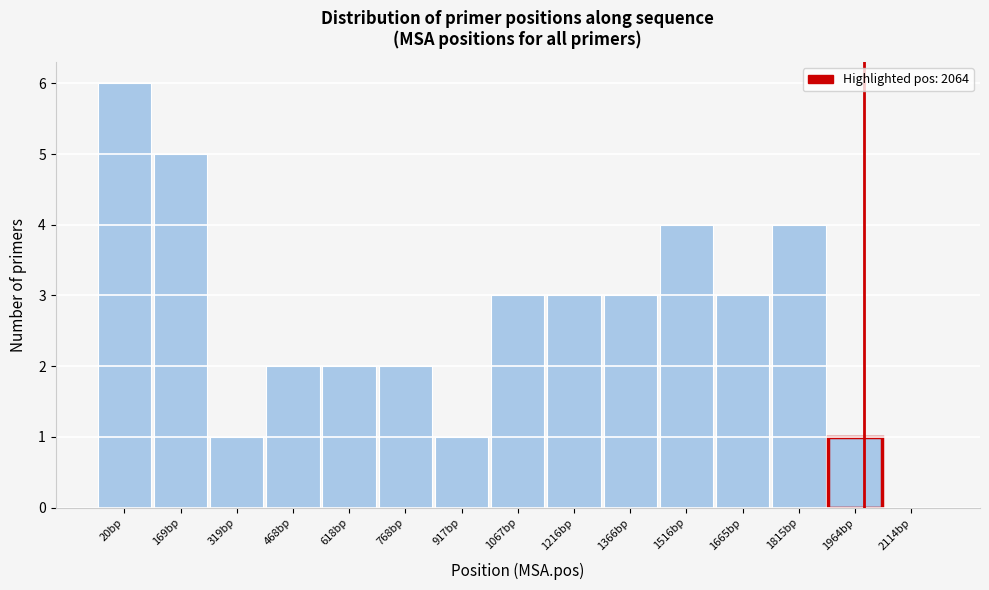

Reading left to right, extract all data points from this chart.

20bp=6	169bp=5	319bp=1	468bp=2	618bp=2	768bp=2	917bp=1	1067bp=3	1216bp=3	1366bp=3	1516bp=4	1665bp=3	1815bp=4	1964bp=1	2114bp=0